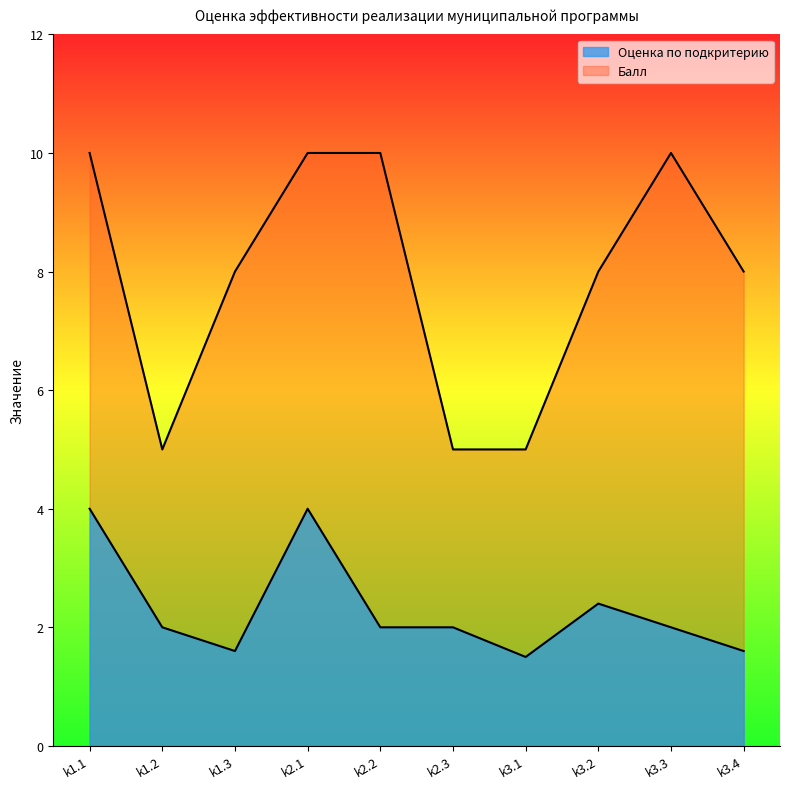

What is the label of the 5th point from the left?

k2.2